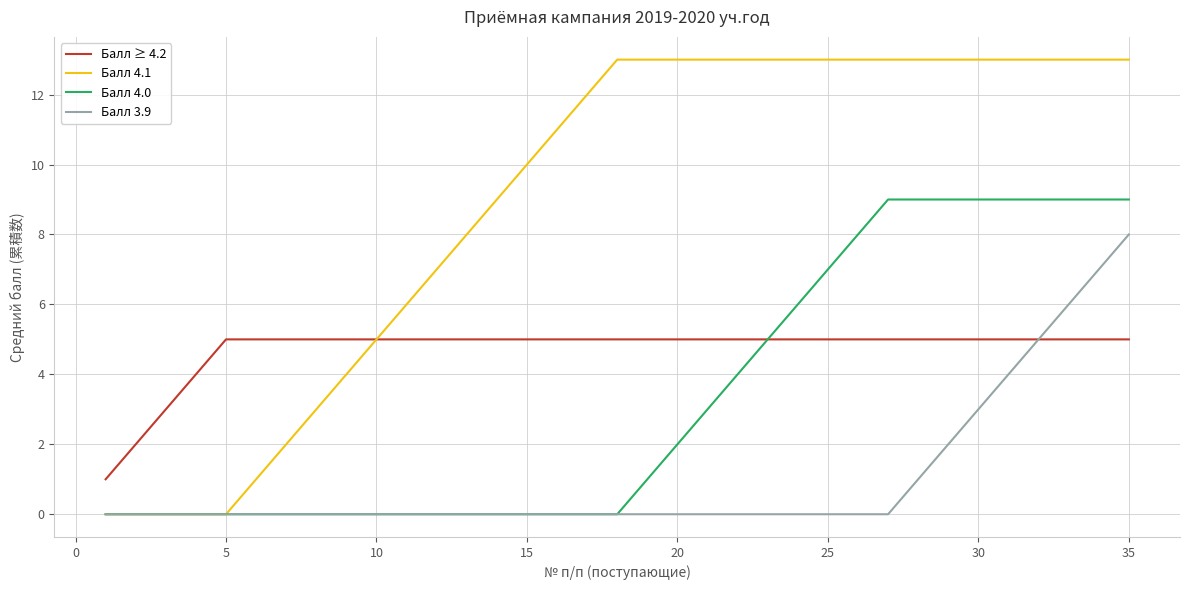

Rank the series by their maximum value, from highest to lowest.

Балл 4.1, Балл 4.0, Балл 3.9, Балл ≥ 4.2